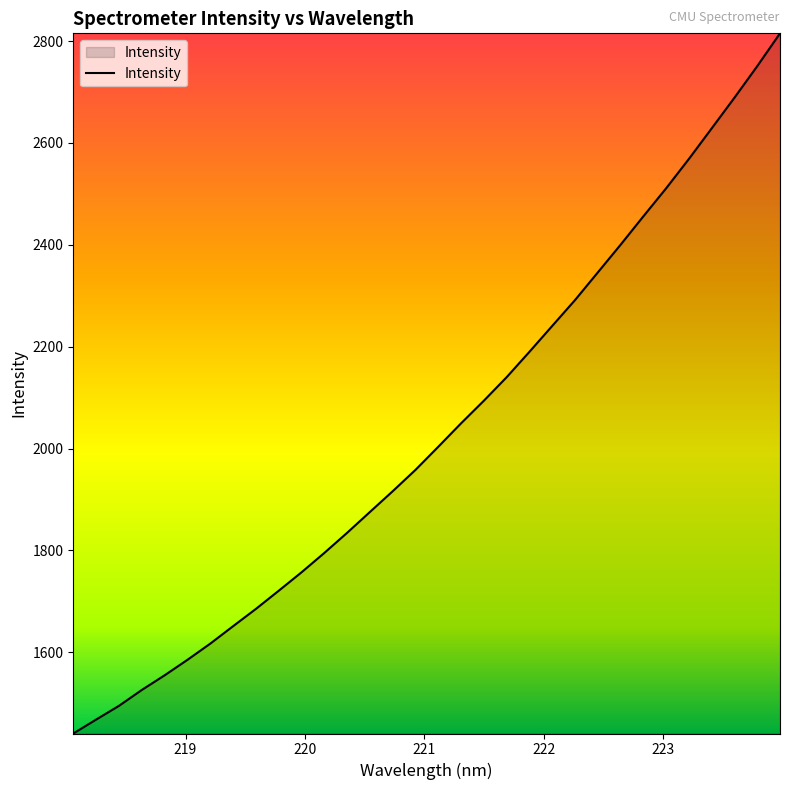

What is the greatest value displayed?

2815.3